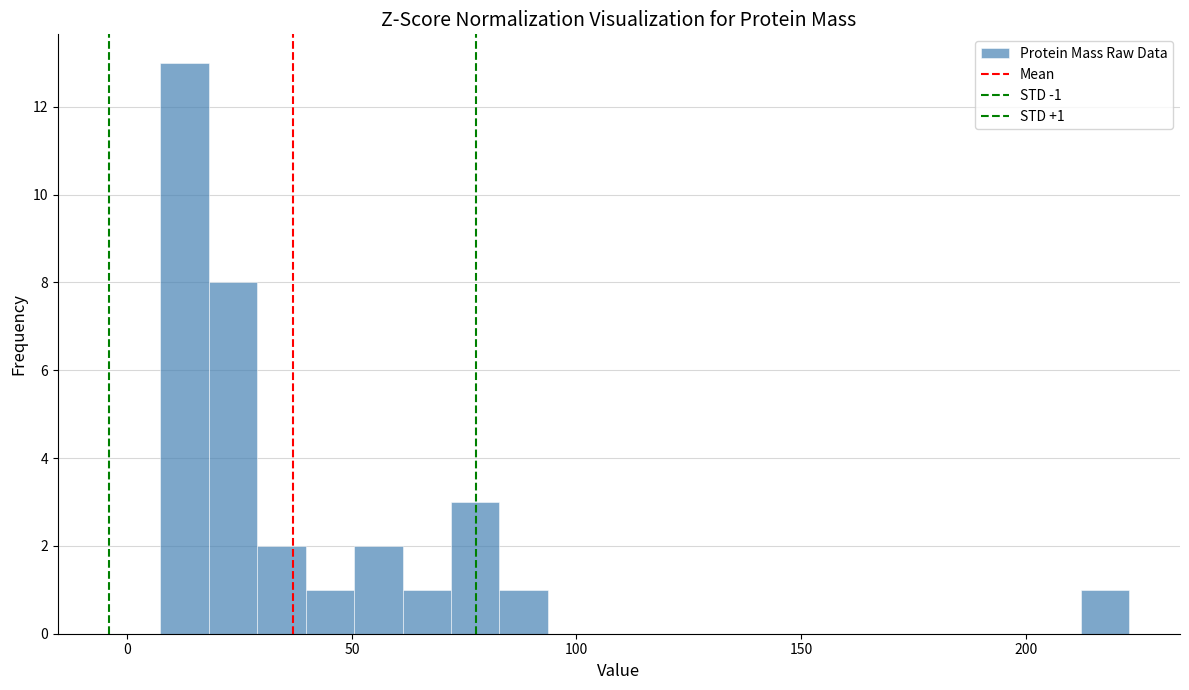

Read against the x-axis, roughly where is the centre of the tallest bar?

15